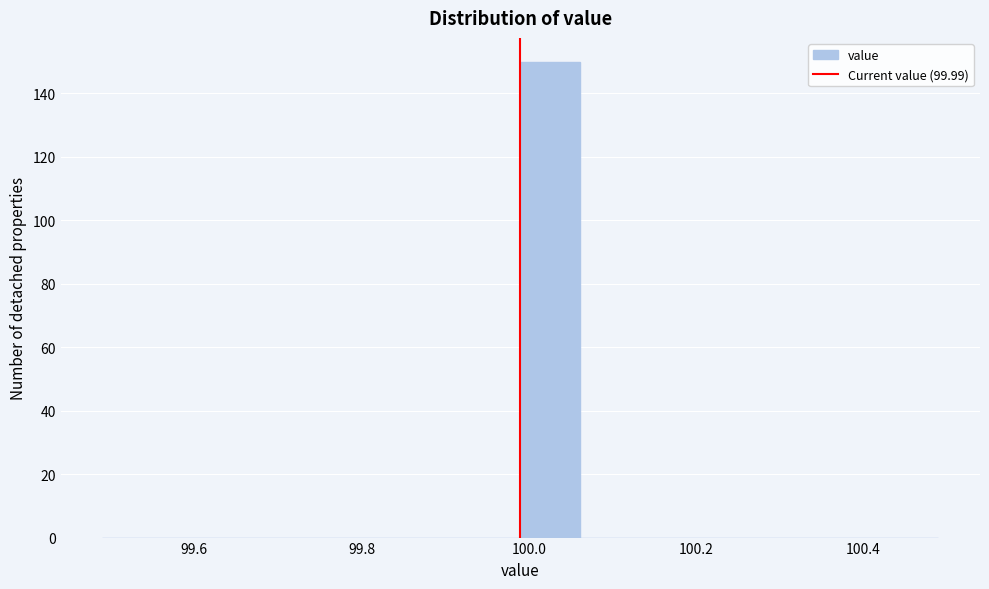

Around what value on the x-axis is the tallest bar? Give the approximate position of its centre, as read against the axis.

100.02